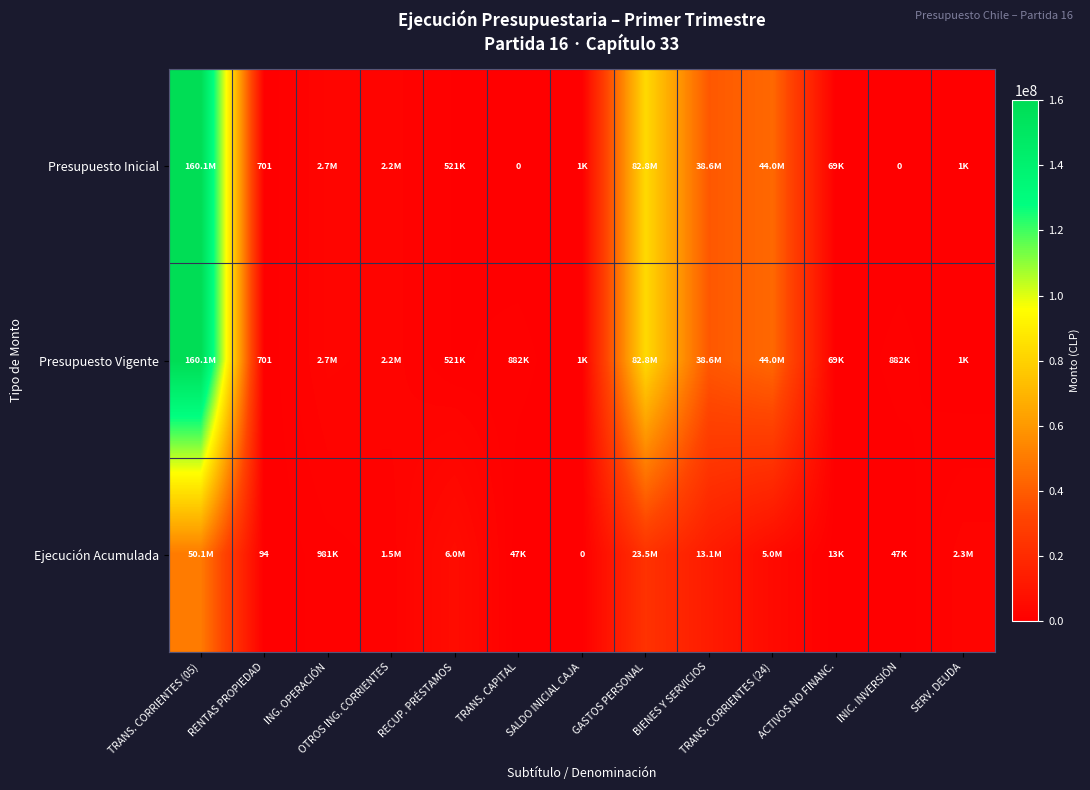

True or false: Presupuesto Vigente has a value of 701 at RENTAS PROPIEDAD.

True